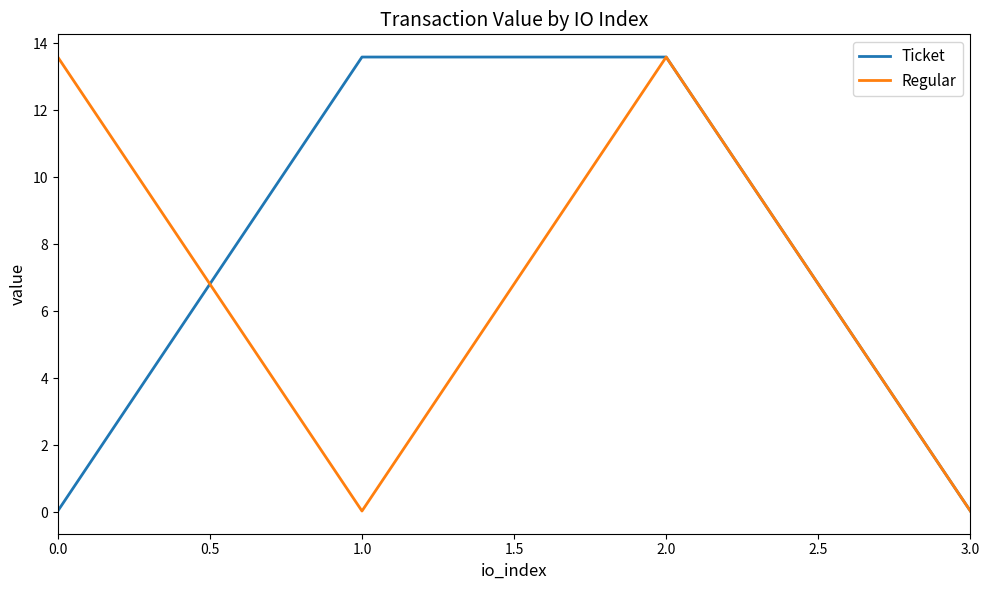

Between 1.0 and 2.0, which series saw the biggest shift?

Regular